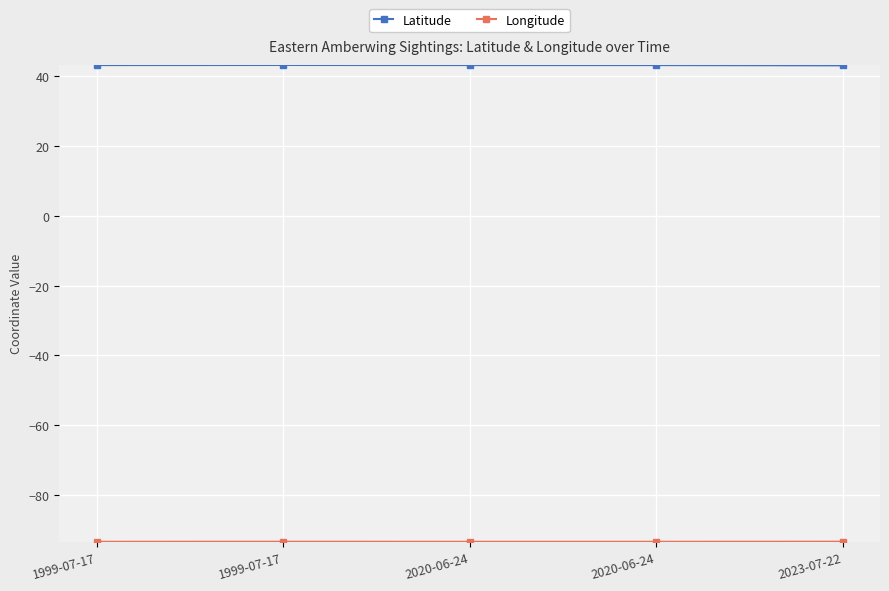

What is the lowest value of the Longitude series?

-93.5